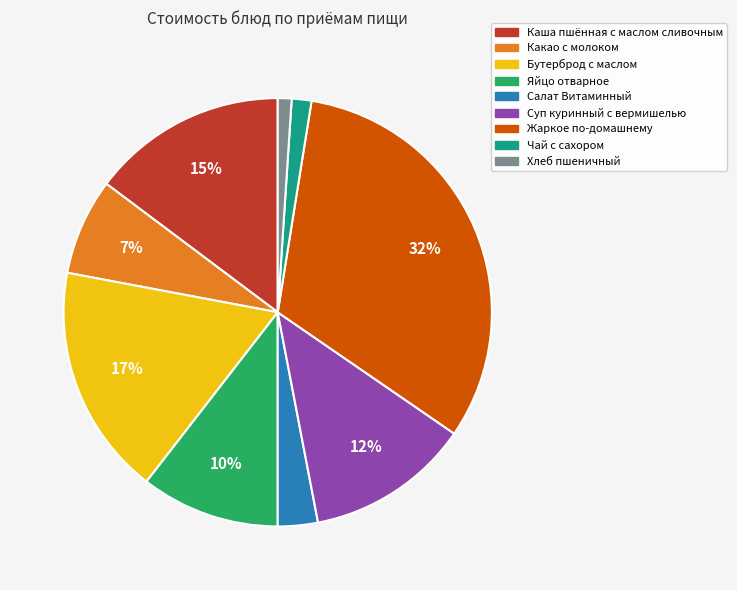

Is Бутерброд с маслом the majority of the pie?

No